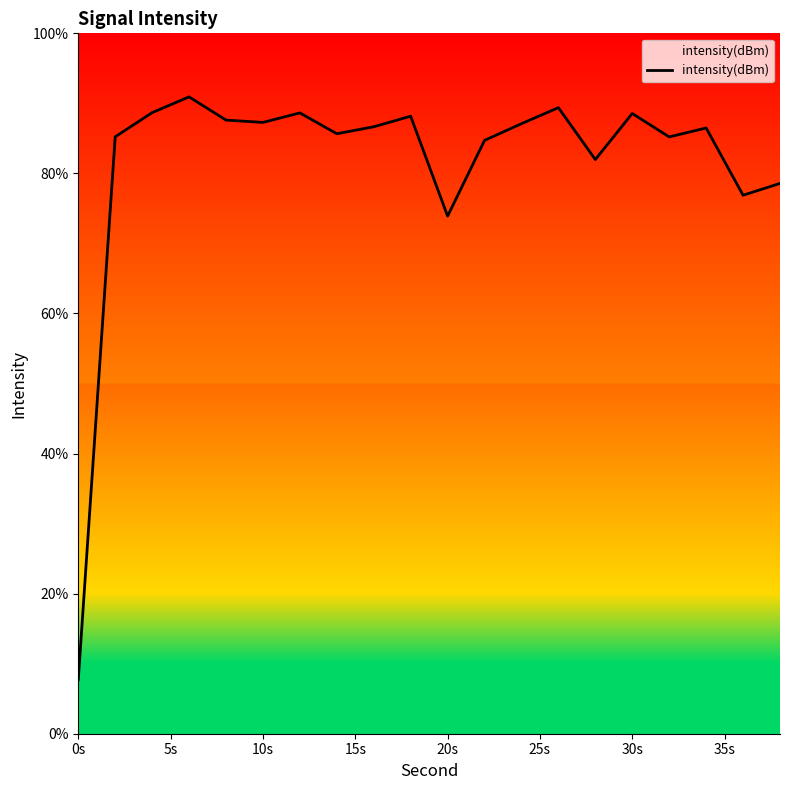

What is the average value?

81.5